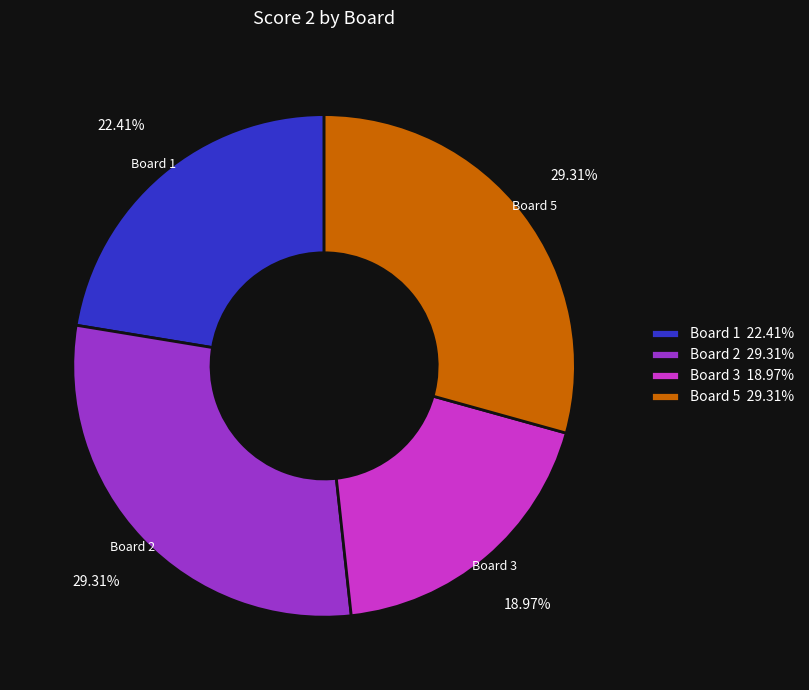

True or false: Board 2 accounts for 41% of the total.

False